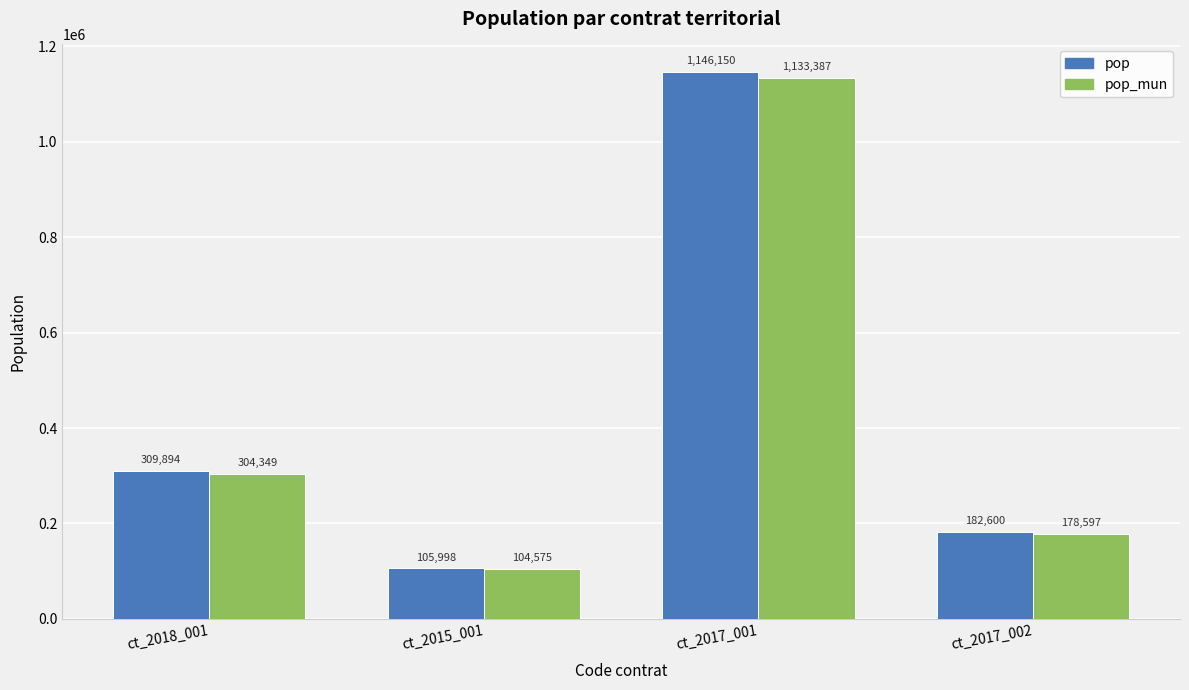

Does the chart contain stacked bars?

No